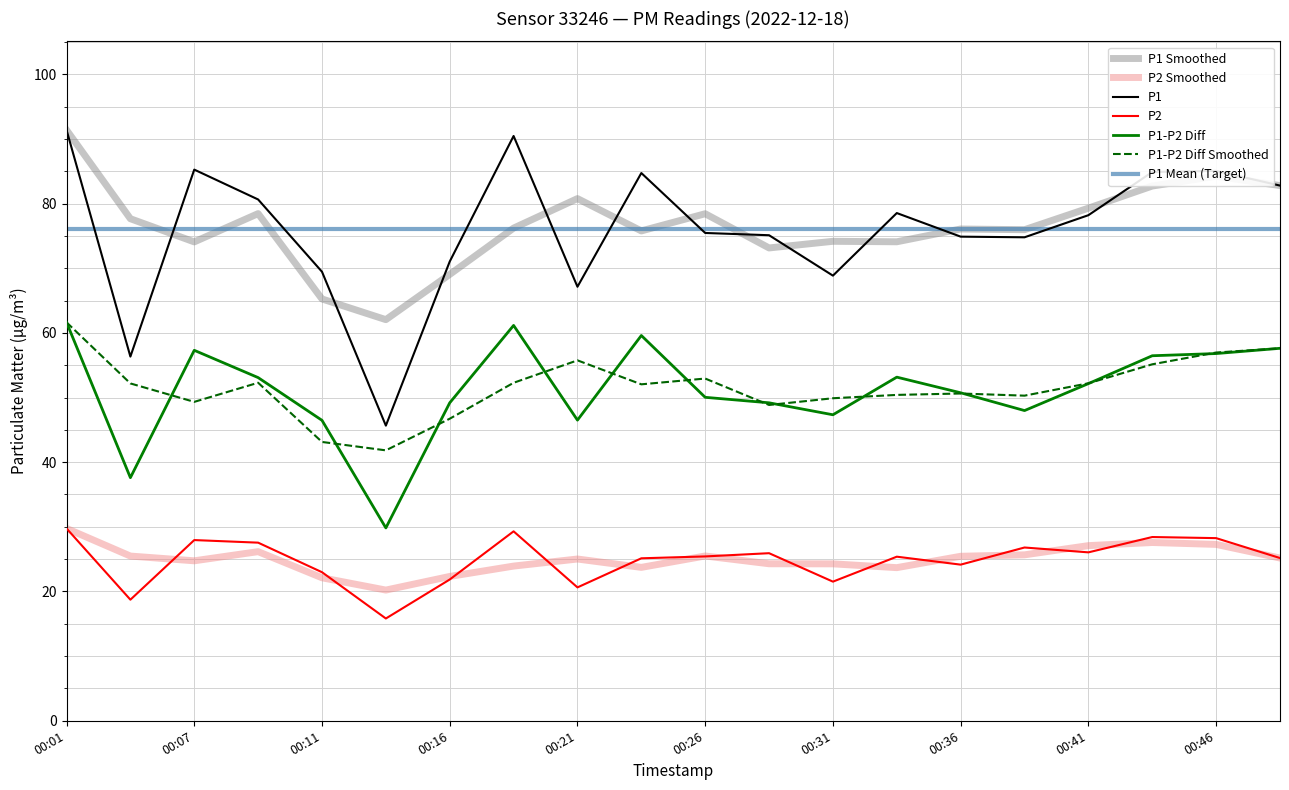

True or false: P1 and P1-P2 Diff cross at least once.

False